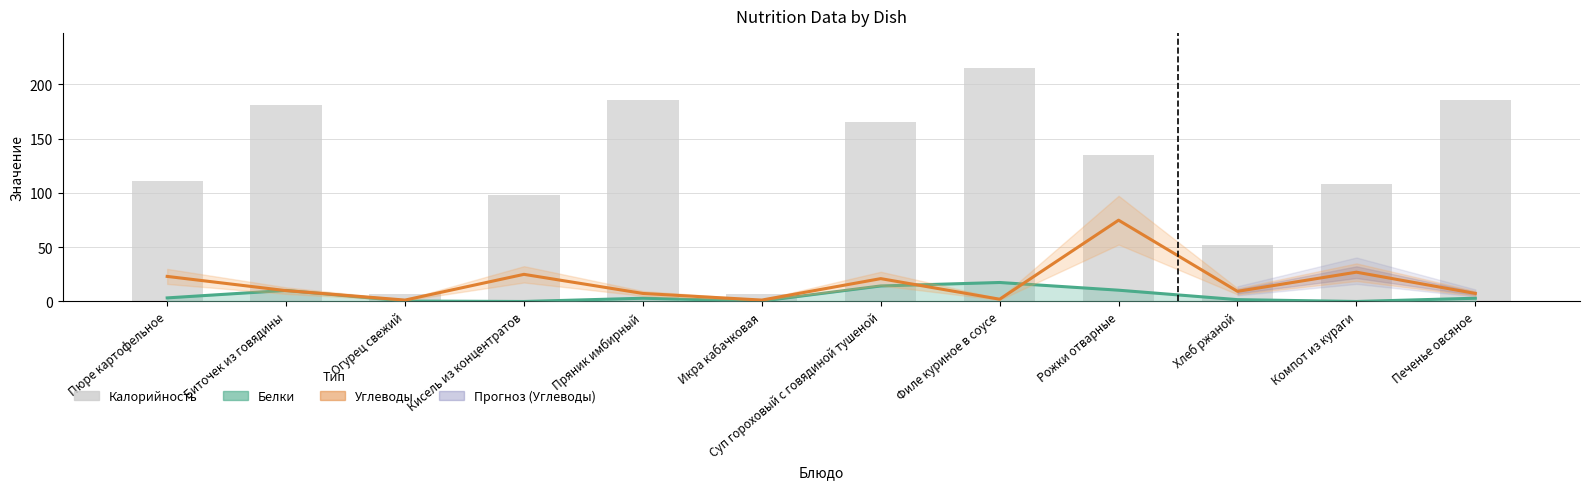

What is the value of the Углеводы bar at the 6th from the left?

1.3